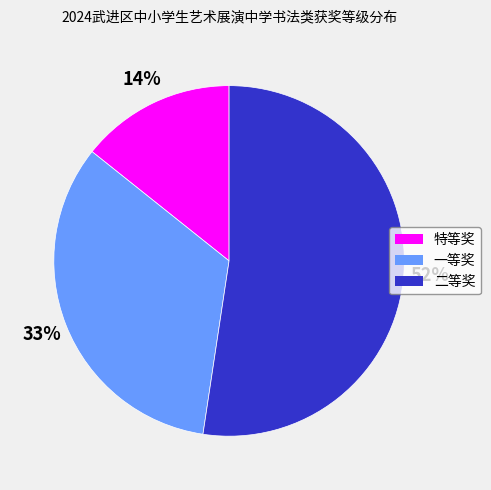

What is the ratio of the value at 二等奖 to the value at 特等奖?

3.7